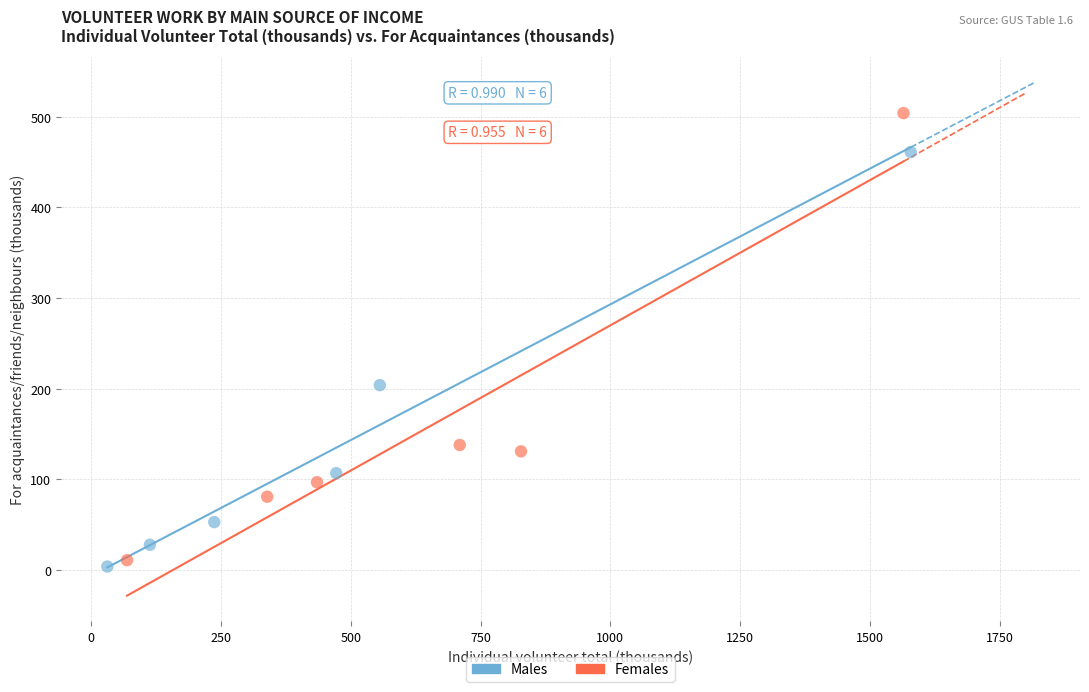

What are all the series names shown in the legend?

Males, Females